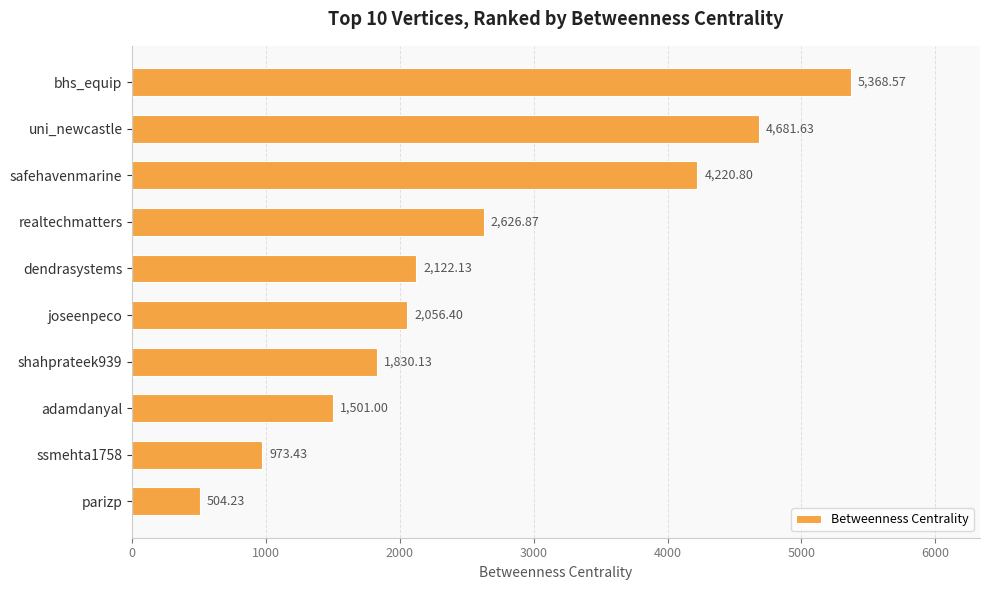

Rank the categories by value from highest to lowest.

bhs_equip, uni_newcastle, safehavenmarine, realtechmatters, dendrasystems, joseenpeco, shahprateek939, adamdanyal, ssmehta1758, parizp